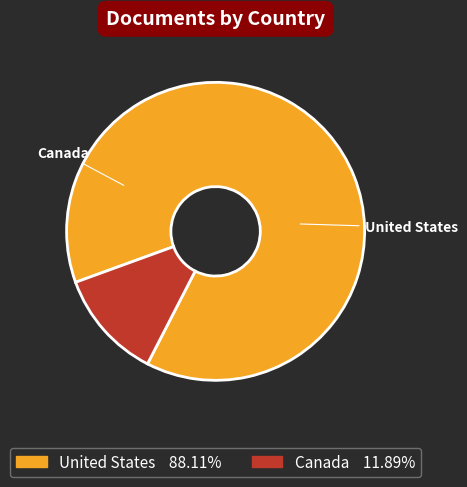

To the nearest percent, what is the average slice percentage?

50%